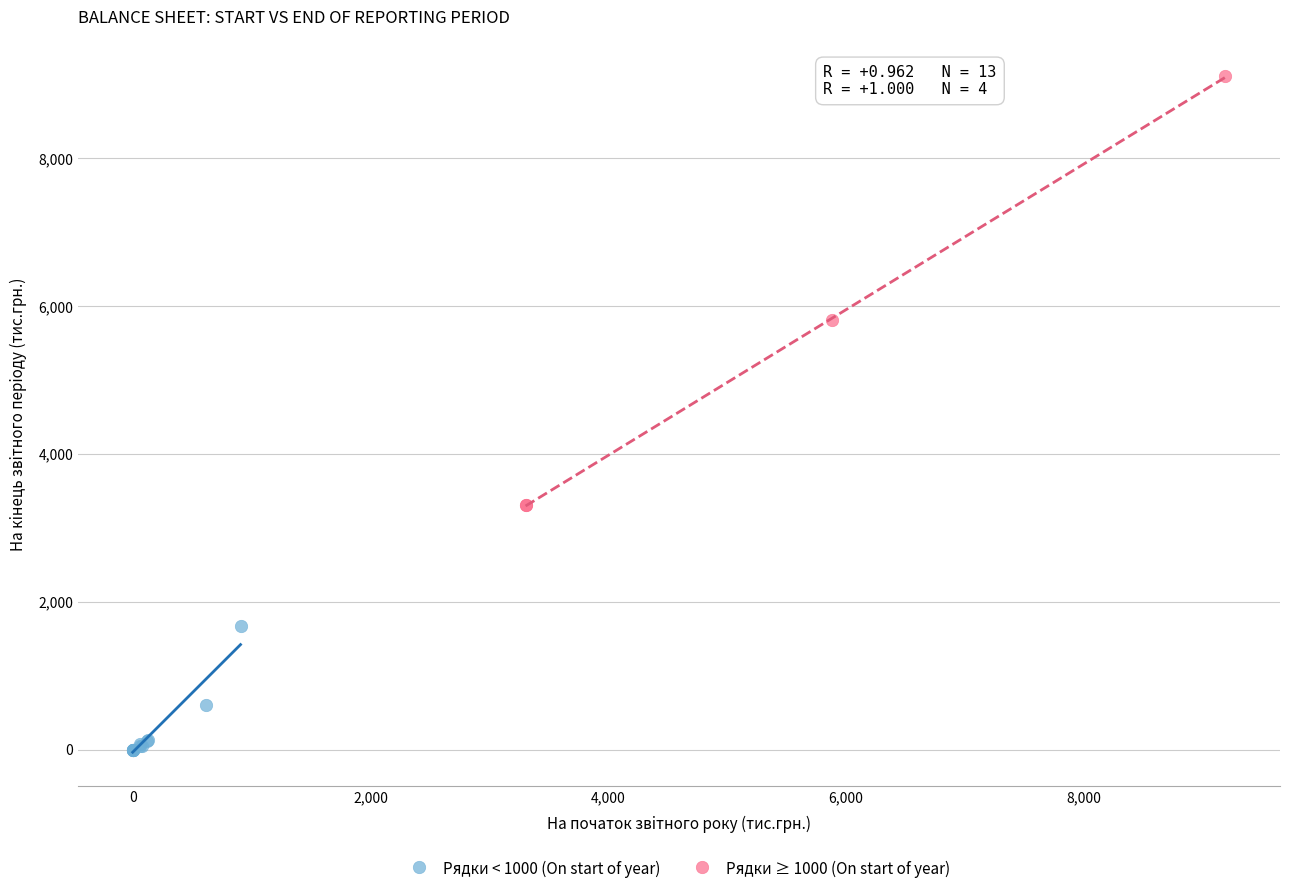

Which series contains the highest Y value?

Рядки ≥ 1000 (On start of year)